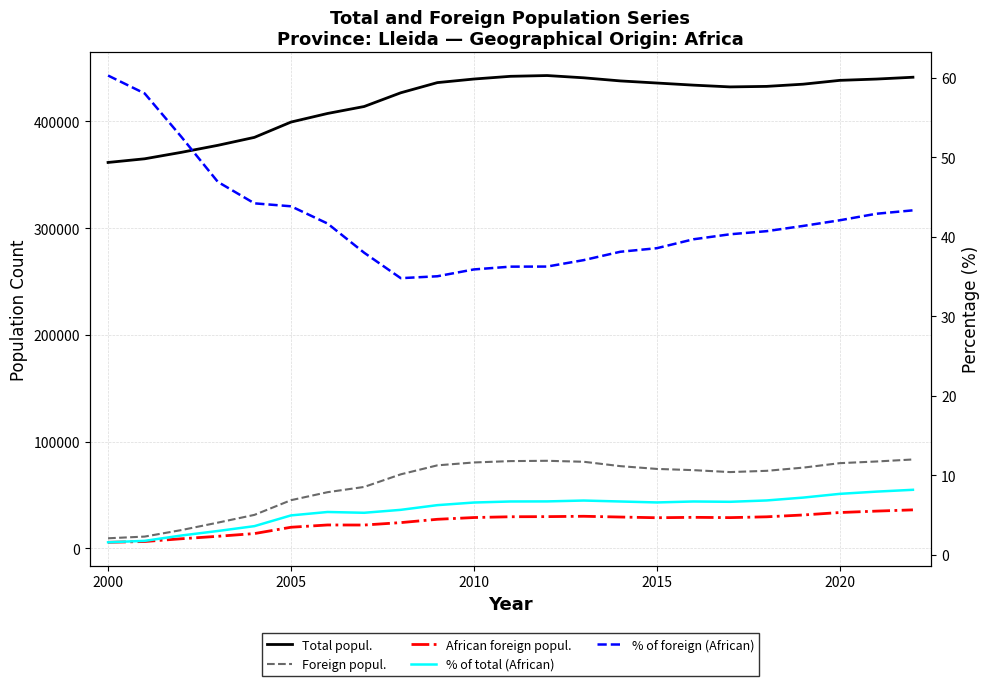

True or false: % of foreign (African) has more than 1 interior local peaks.

False